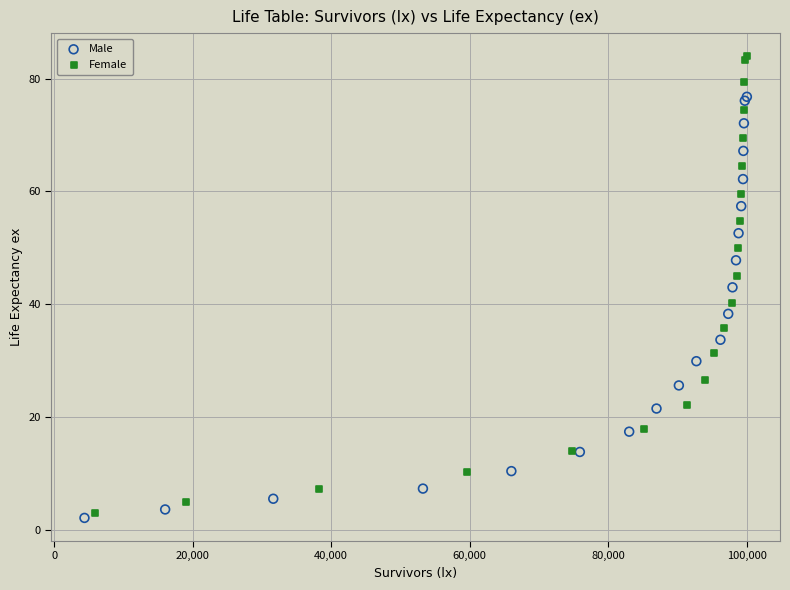

Which series reaches the maximum Y coordinate?

Female